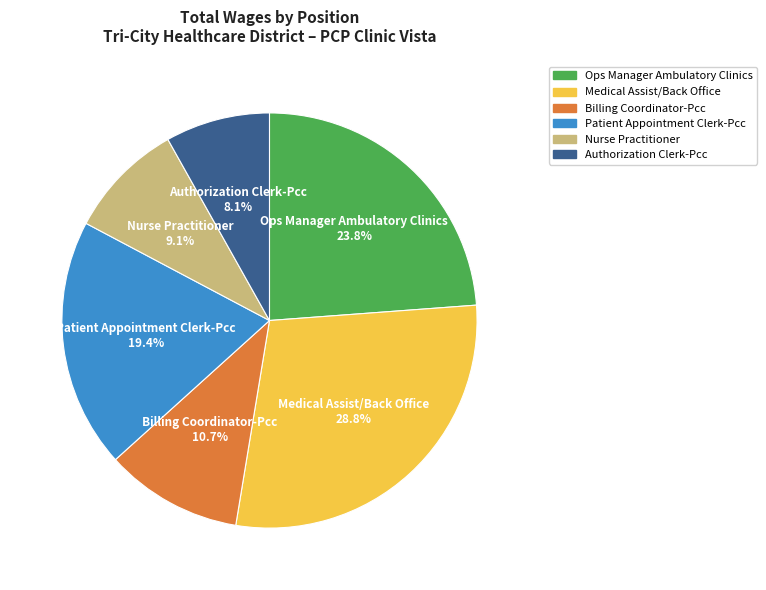

Is there a majority slice in this chart?

No